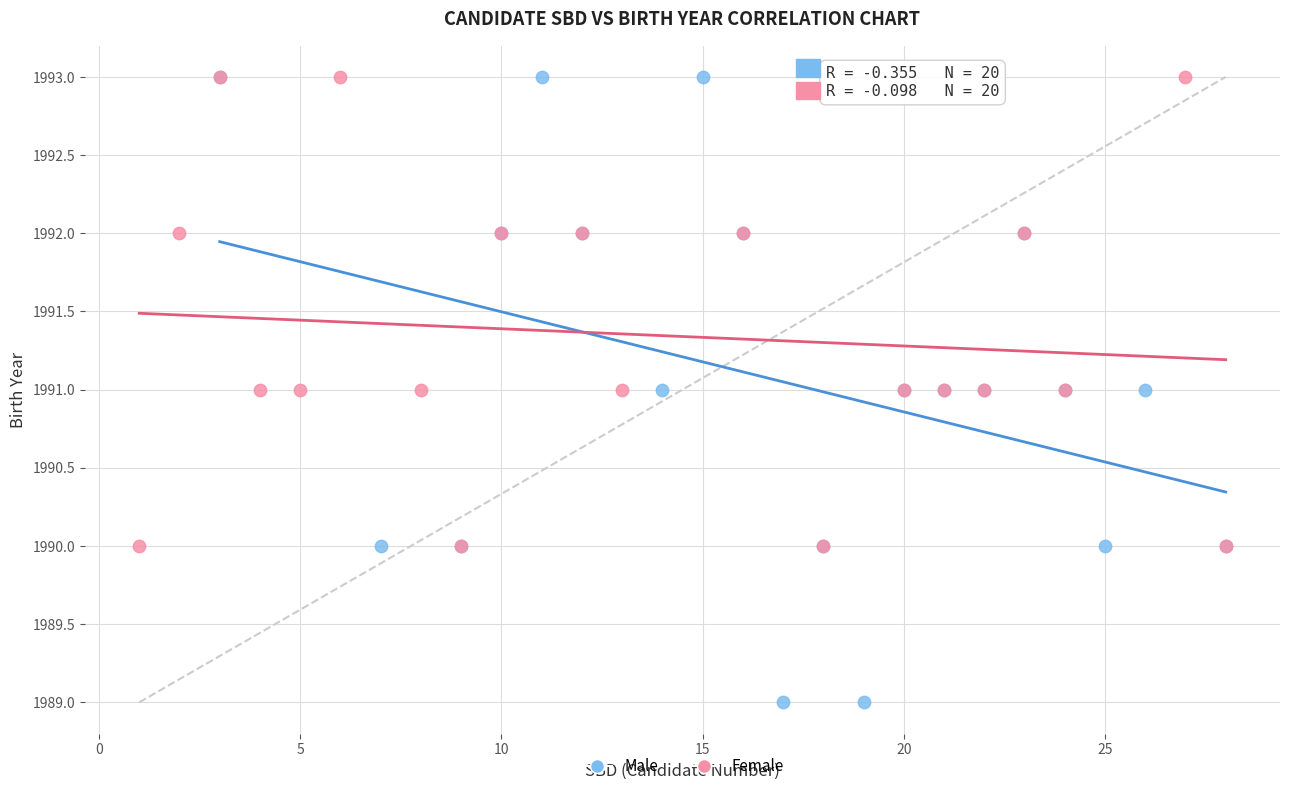

Which series has the widest spread of Y values?

Male